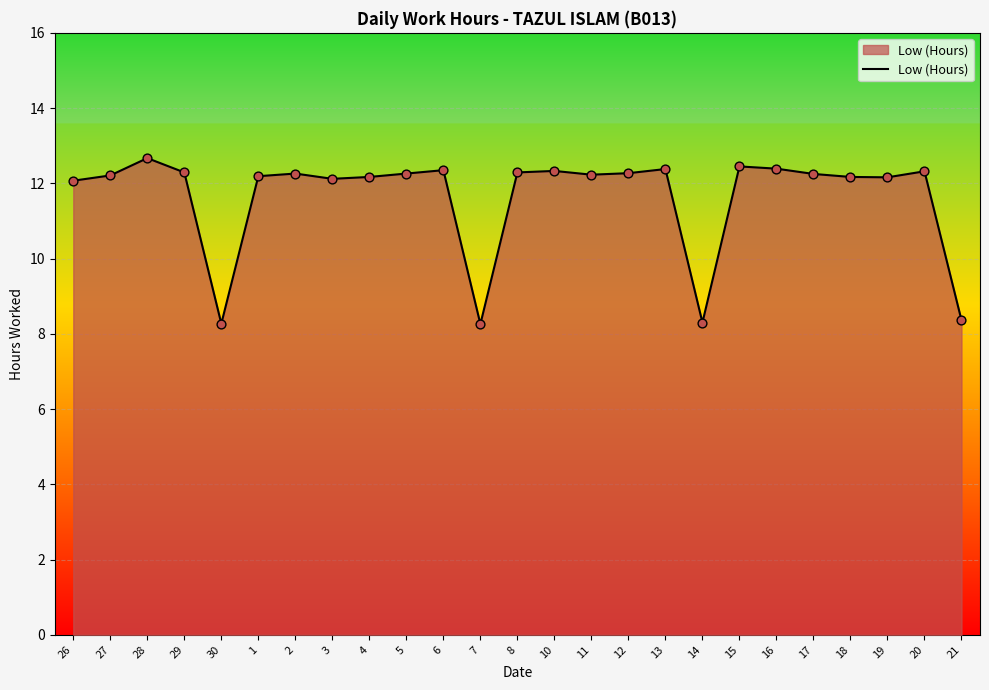

What is the change in value from 1 to 8?

+0.1